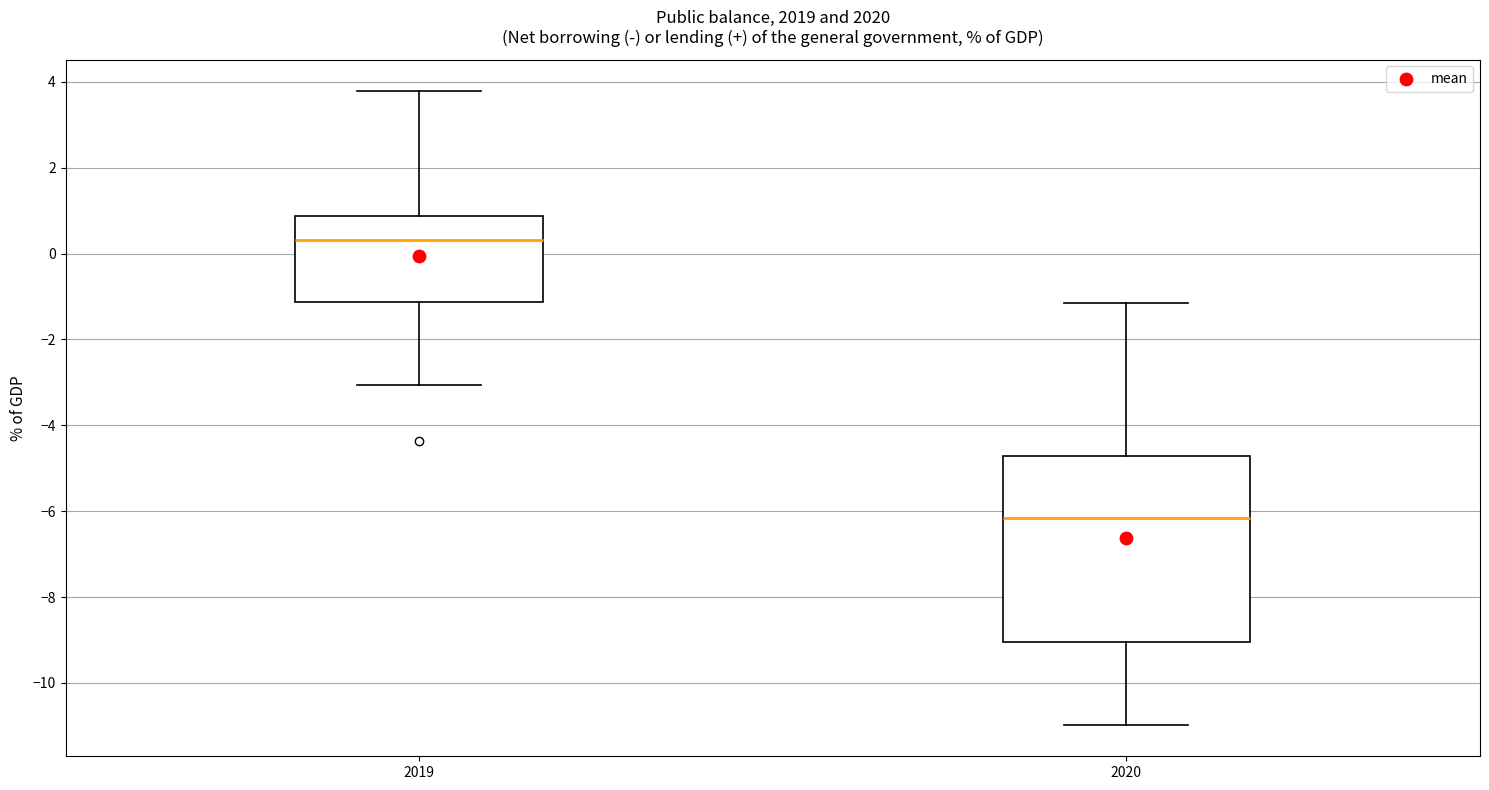

Comparing the boxes themselves (not the whiskers), which one is the tallest?

2020